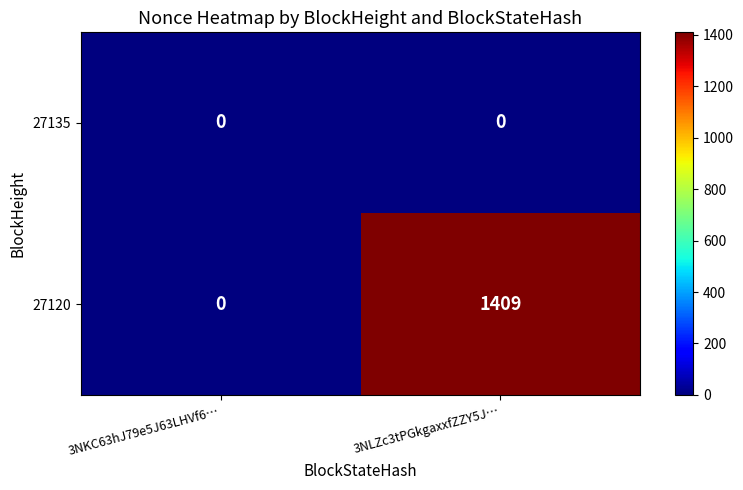

What is the total value across all series at 3NLZc3tPGkgaxxfZZY5J…?

1409